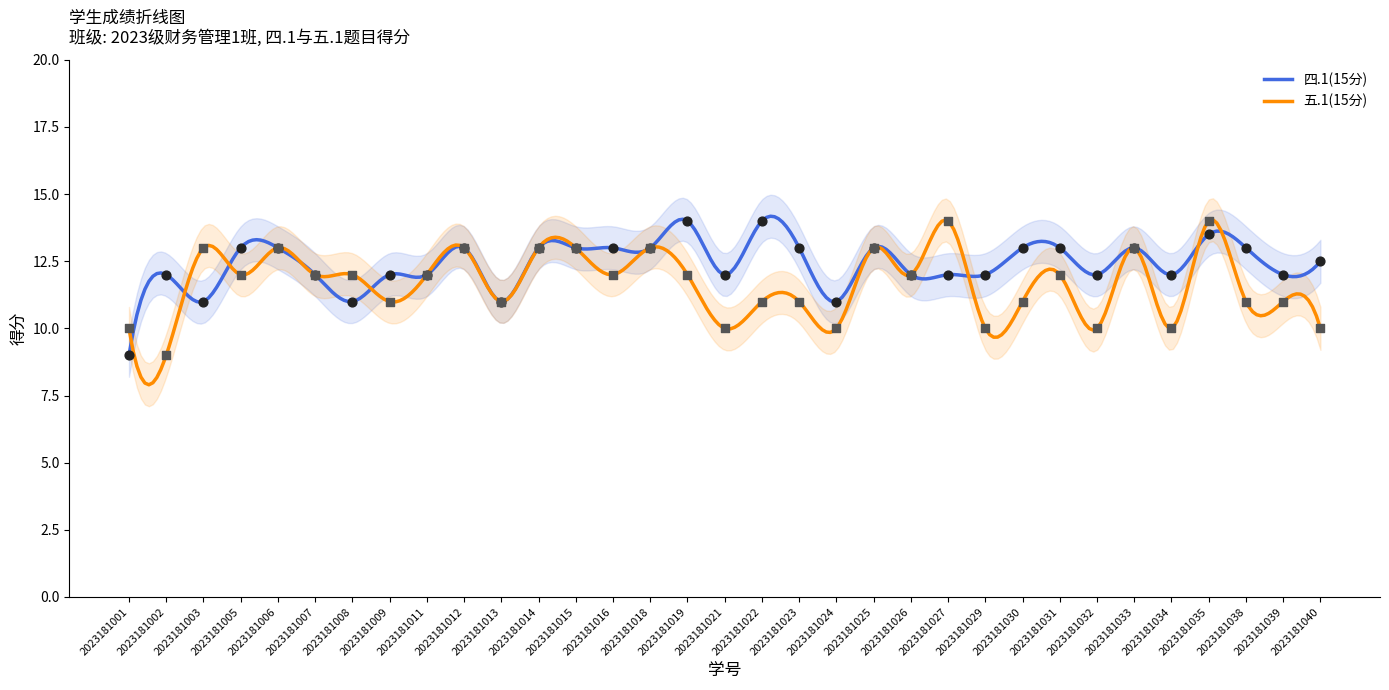

Which series has the largest total across all categories?

四.1(15分)